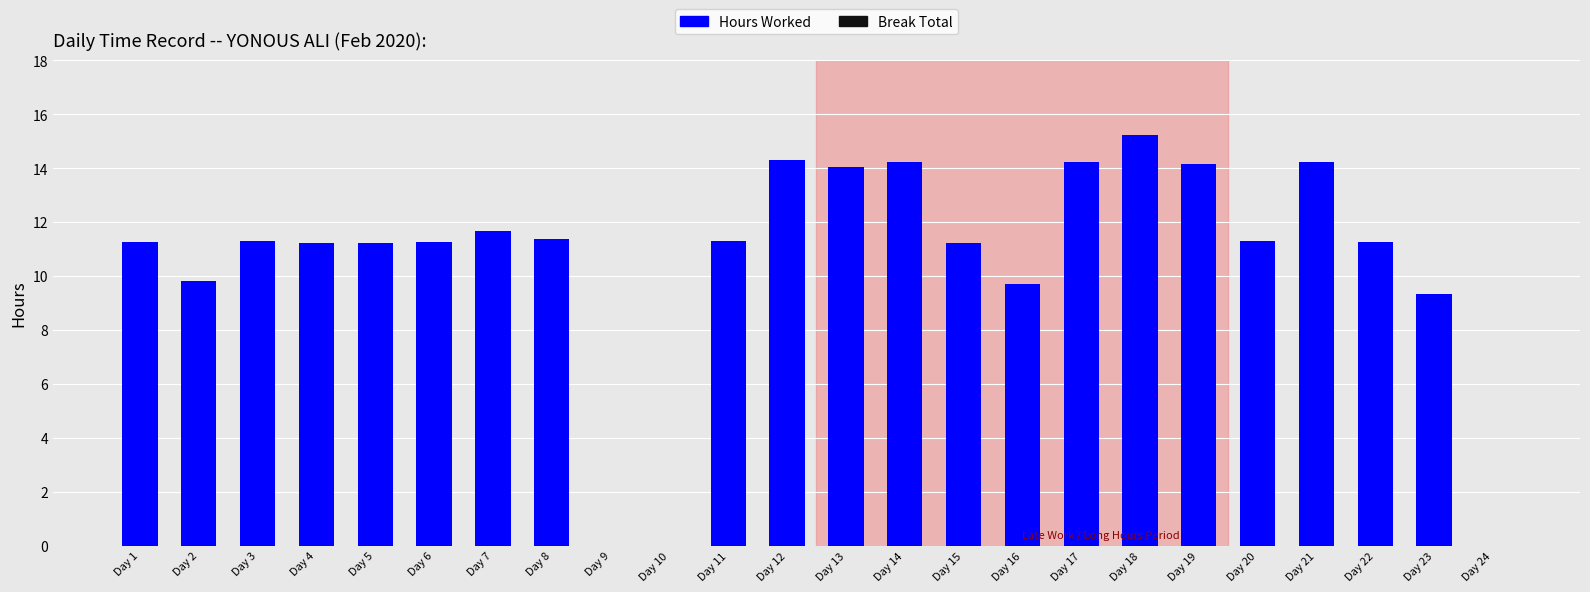

The chart shows a value of 16.3 at Day 8. True or false?

False